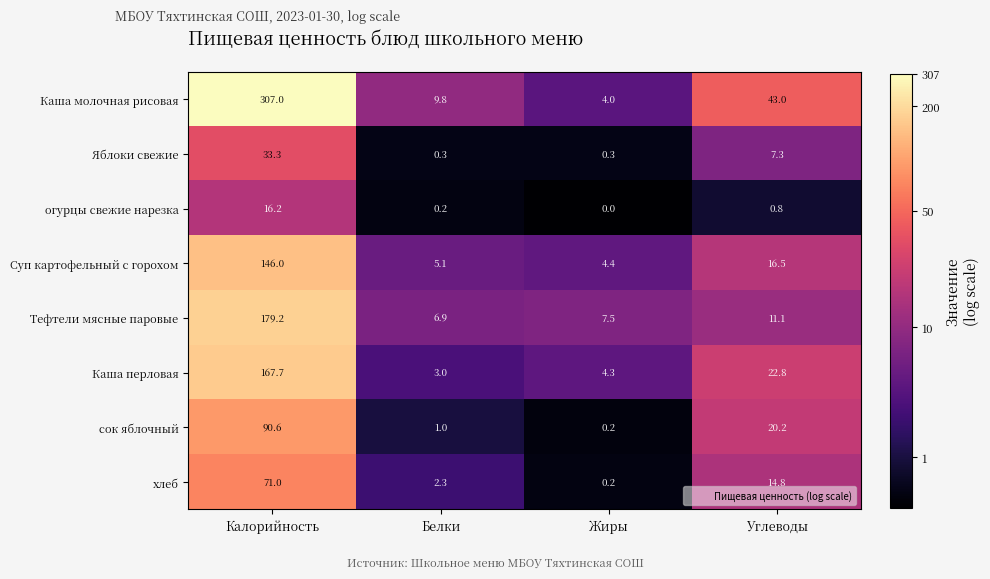

Where is сок яблочный nearest to the value 45?

Углеводы